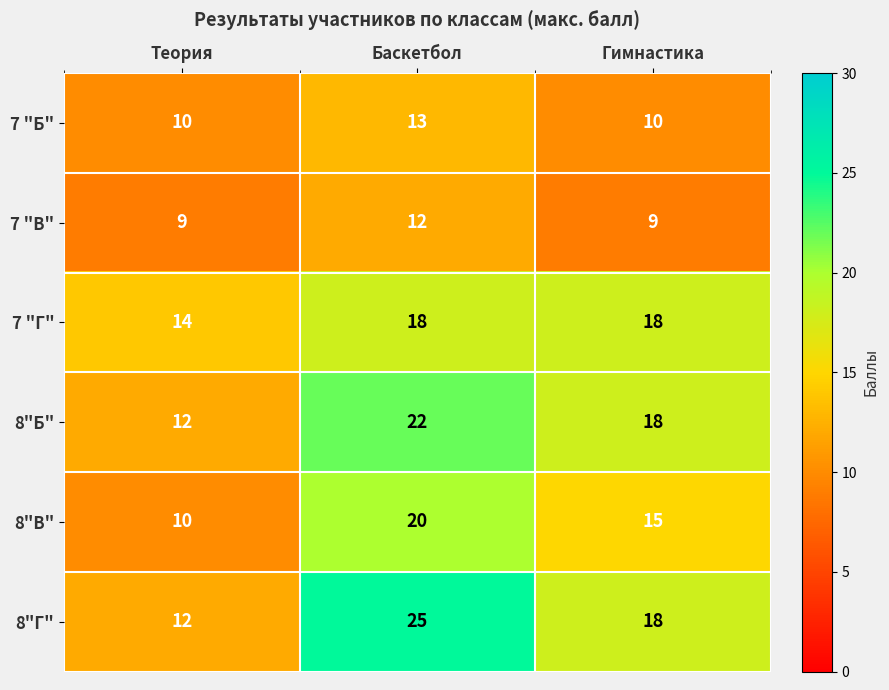

Reading left to right, list all the values displayed in this chart.

7 "Б": Теория=10	Баскетбол=13	Гимнастика=10
7 "В": Теория=9	Баскетбол=12	Гимнастика=9
7 "Г": Теория=14	Баскетбол=18	Гимнастика=18
8"Б": Теория=12	Баскетбол=22	Гимнастика=18
8"В": Теория=10	Баскетбол=20	Гимнастика=15
8"Г": Теория=12	Баскетбол=25	Гимнастика=18